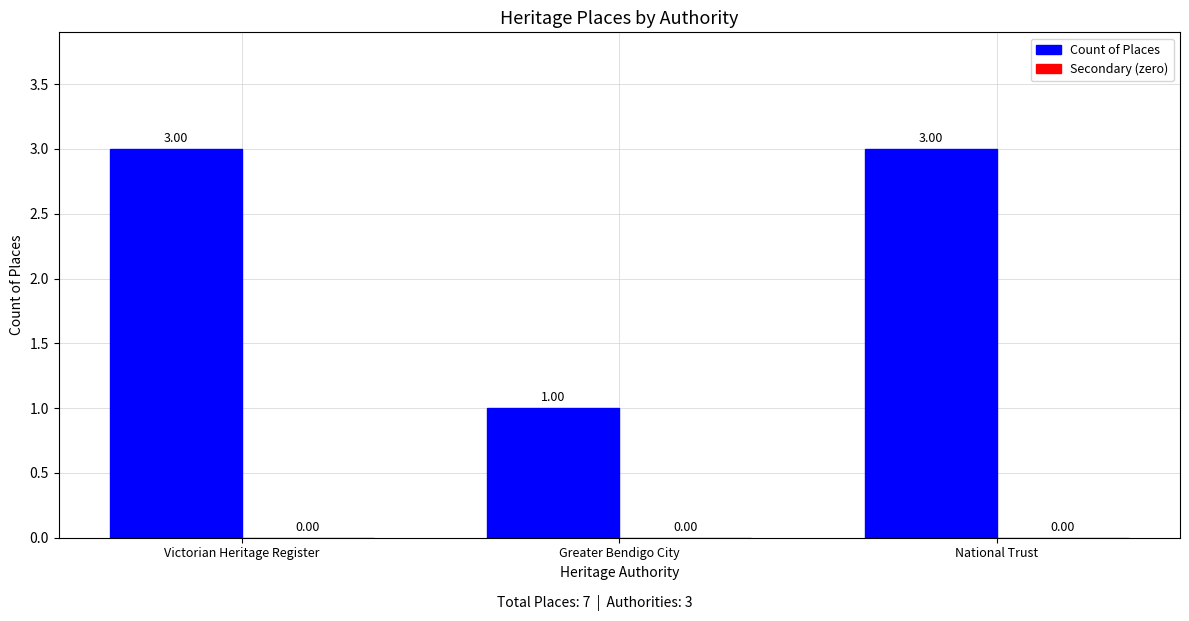

At which category does the chart reach its minimum across all series?

Greater Bendigo City